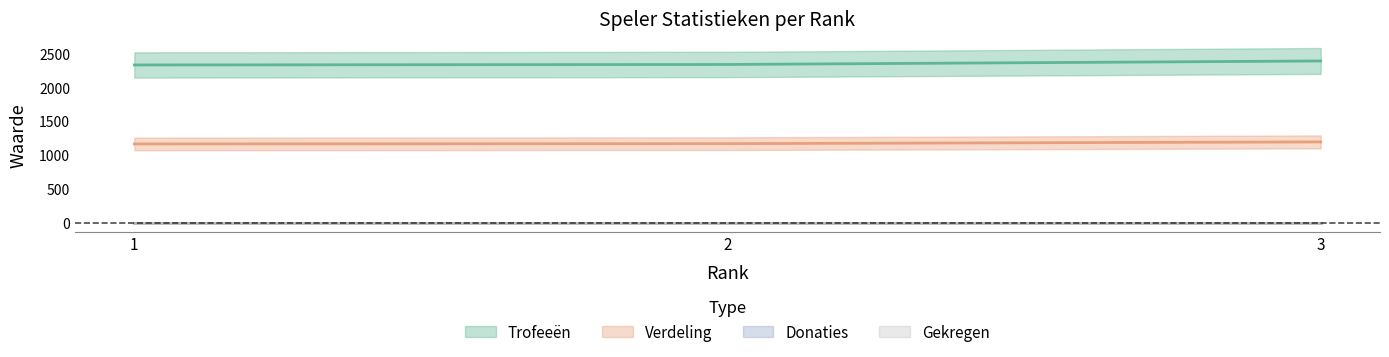

Does the chart display data point markers on the line(s)?

No